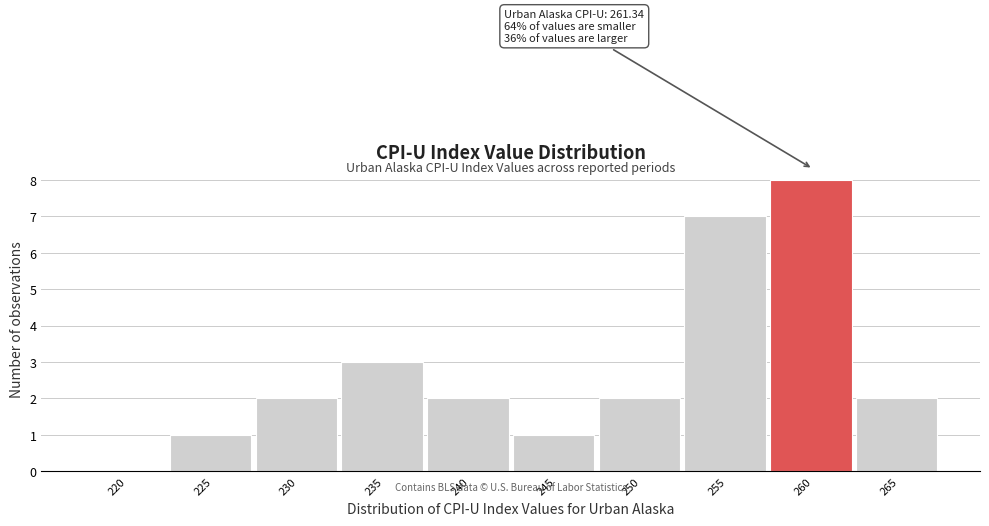

Reading right to left, what are all the values shown in this chart?

265=2	260=8	255=7	250=2	245=1	240=2	235=3	230=2	225=1	220=0